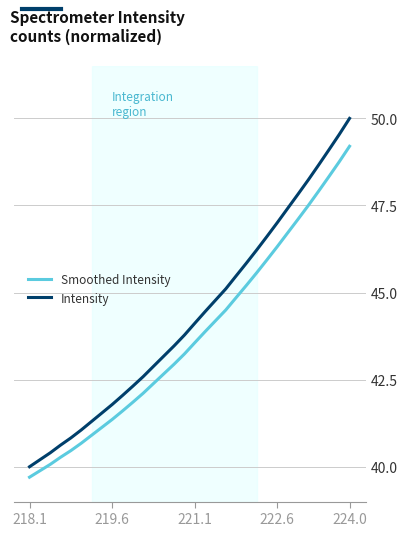

True or false: Intensity and Smoothed Intensity cross at least once.

False